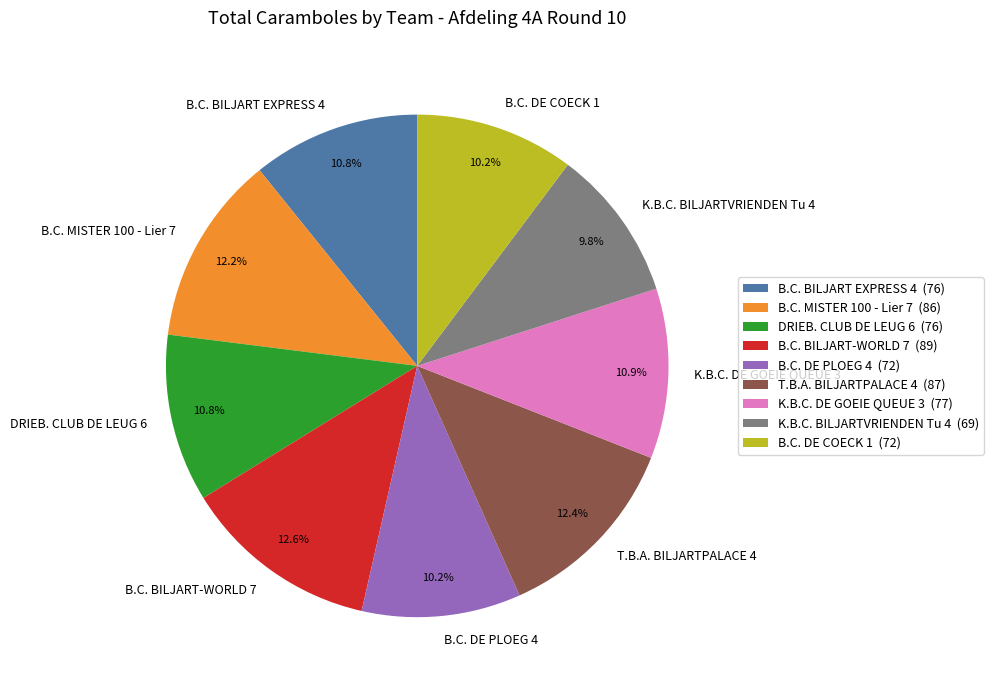

What is the ratio of the value at B.C. BILJART-WORLD 7 to the value at T.B.A. BILJARTPALACE 4?

1.0